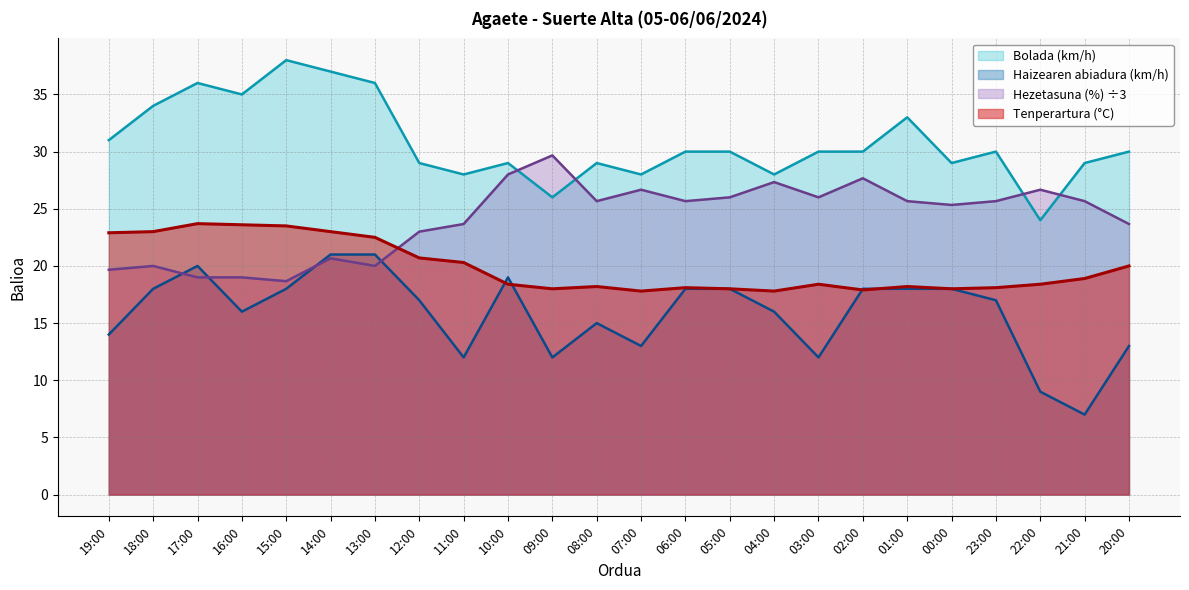

How many lines are shown in the chart?

4